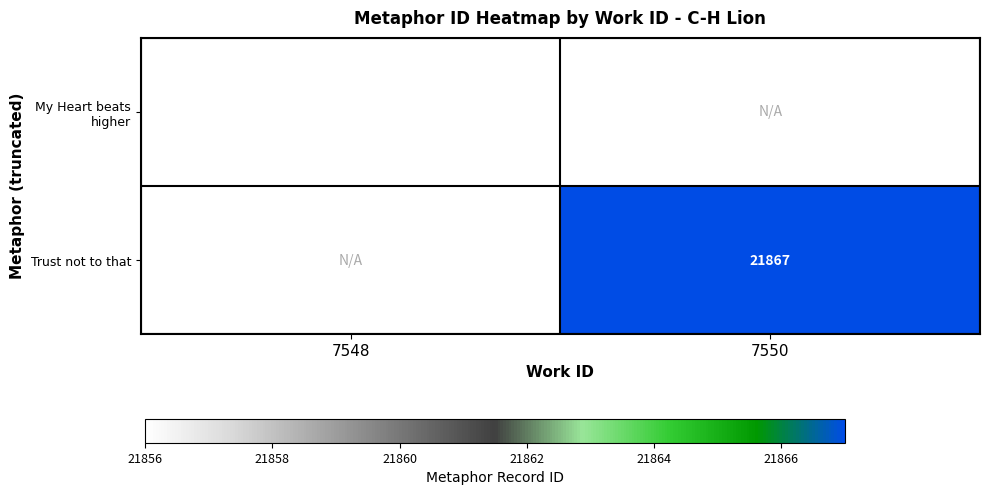

The My Heart beats higher series shows 13049.1 at 7548. True or false?

False